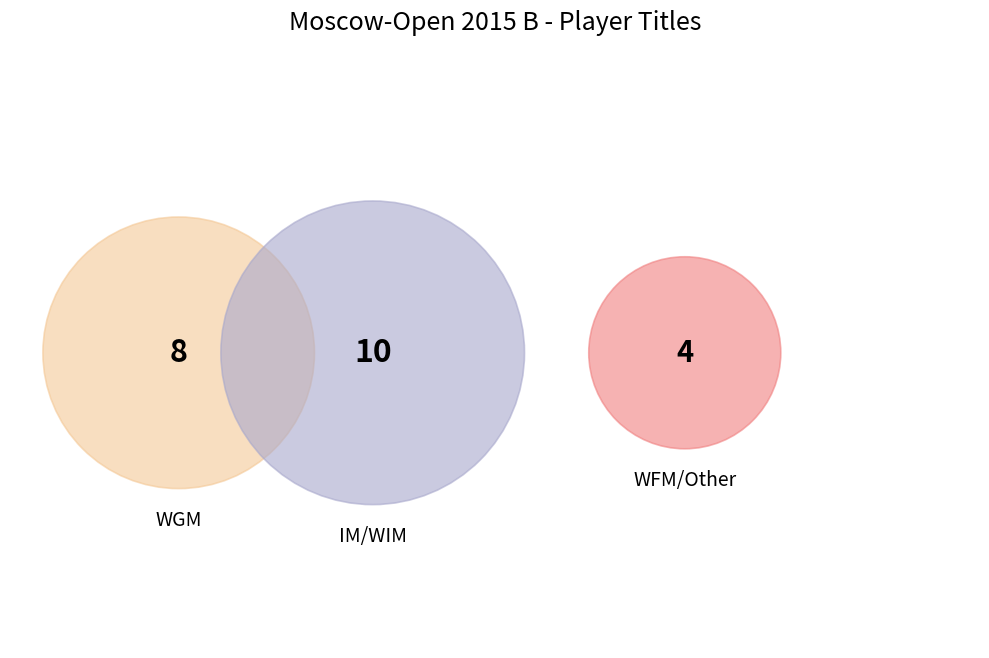

Does any single category account for the majority?

No